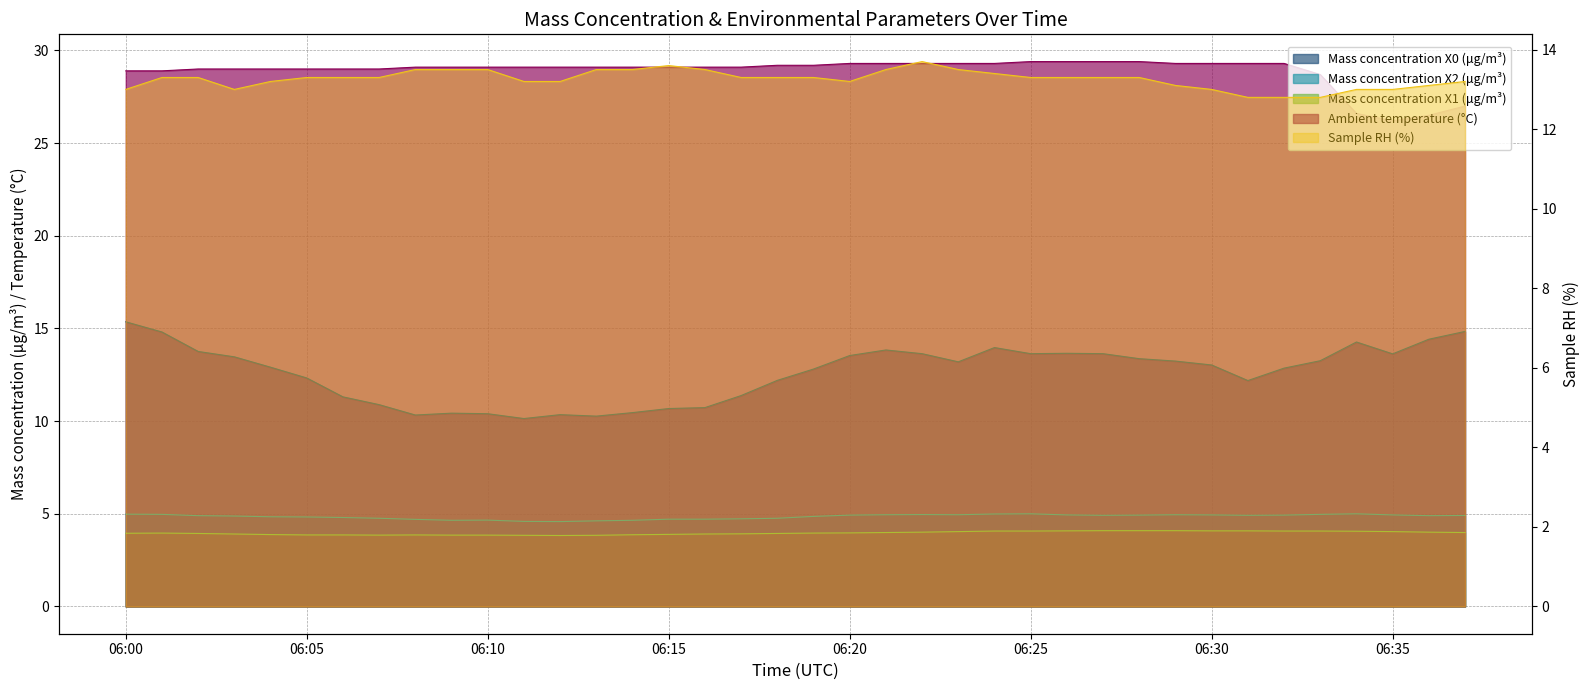

What is the difference between the Mass concentration X0 (μg/m³) values at 2021-10-06 06:33:00 and 2021-10-06 06:35:00?

0.4